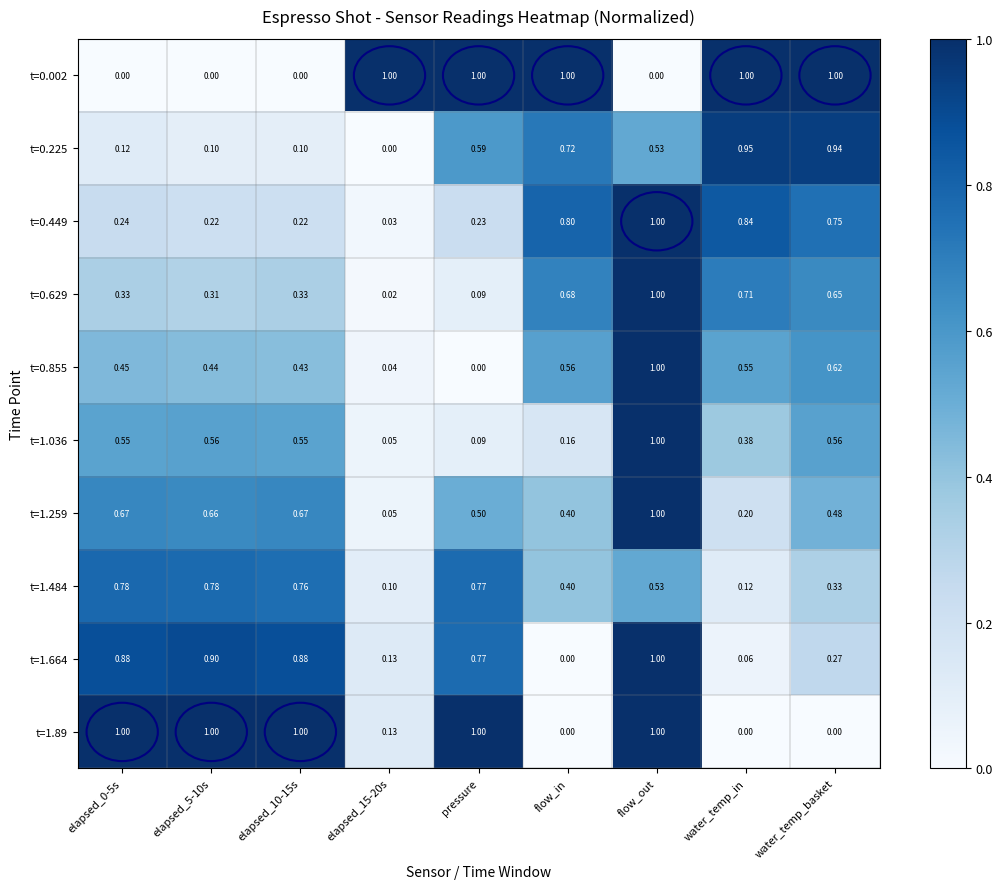

Which category has the highest value in the t=0.449 series?

flow_out